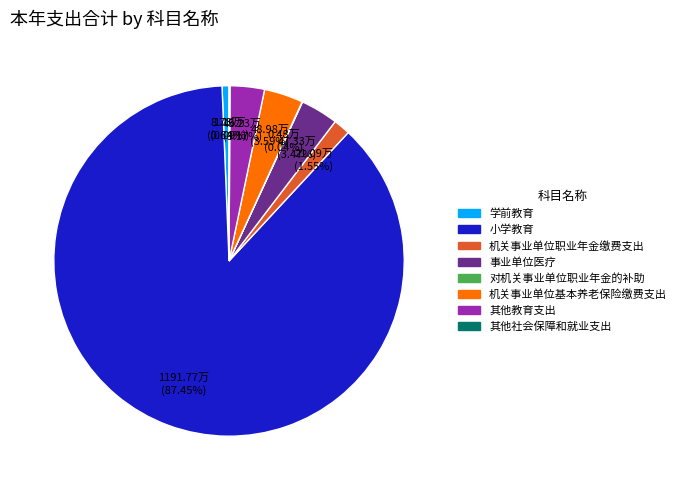

Is 小学教育 the majority of the pie?

Yes